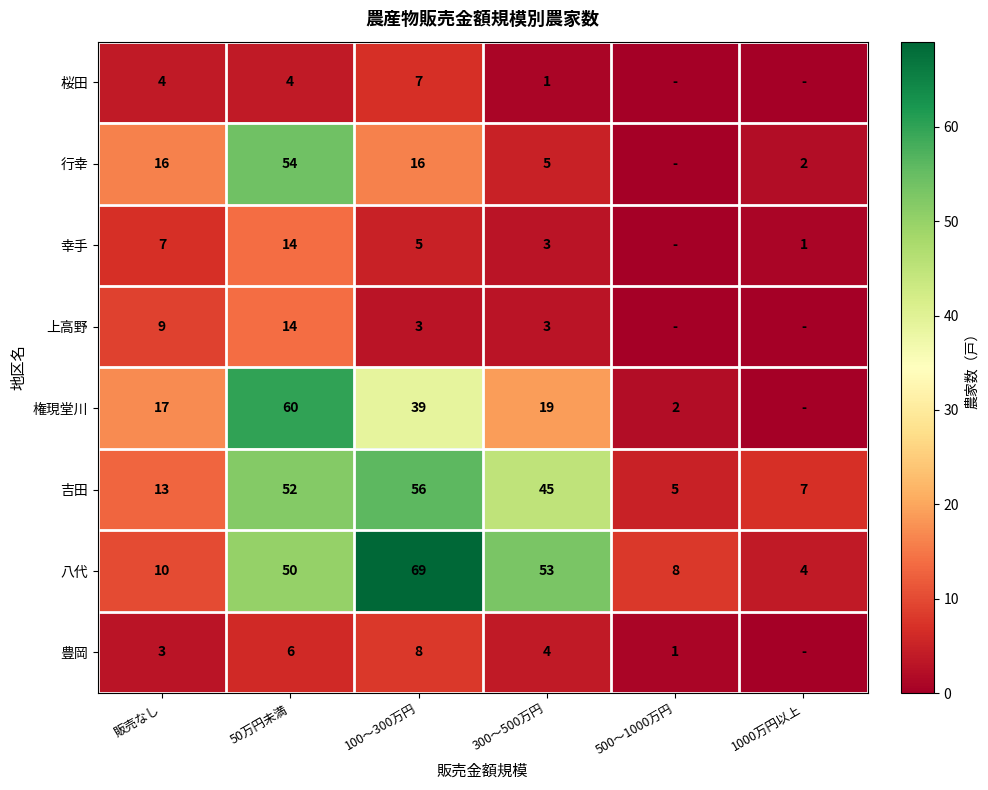

Between 50万円未満 and 100～300万円, which is larger?

100～300万円